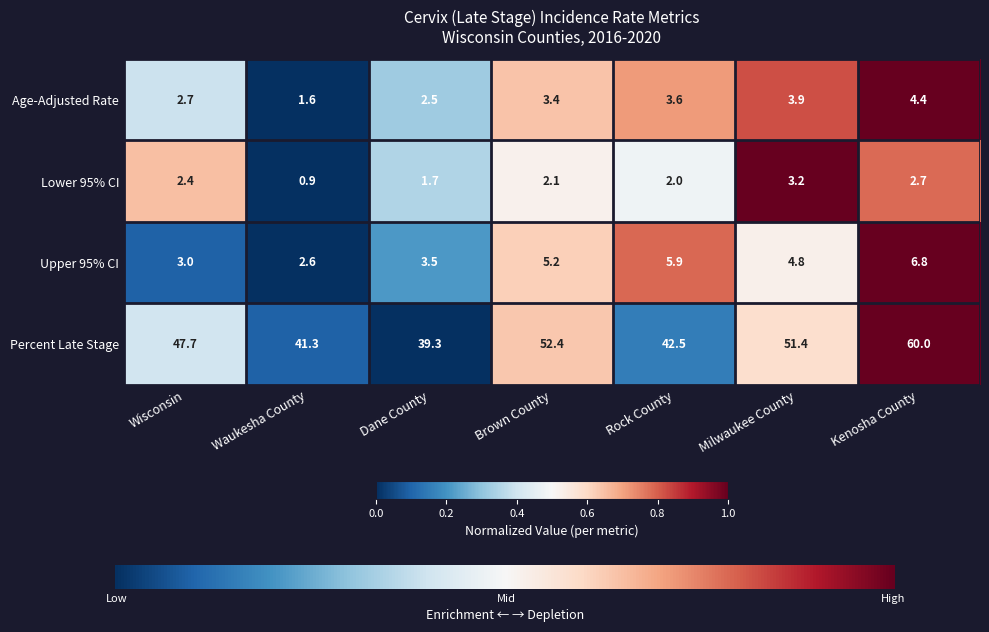

Which series has the largest total across all categories?

Percent Late Stage